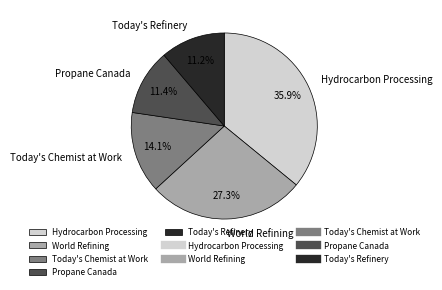

Which has a higher value, Today's Chemist at Work or Propane Canada?

Today's Chemist at Work